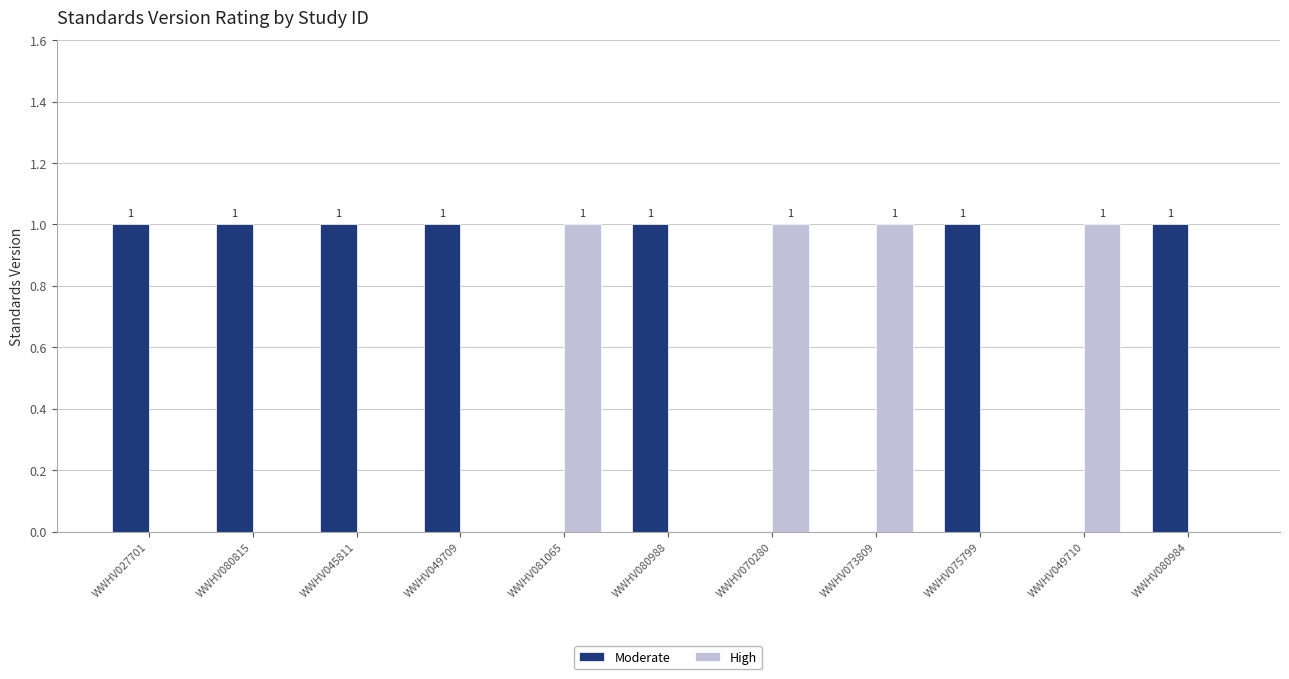

Which series has the largest total across all categories?

Moderate